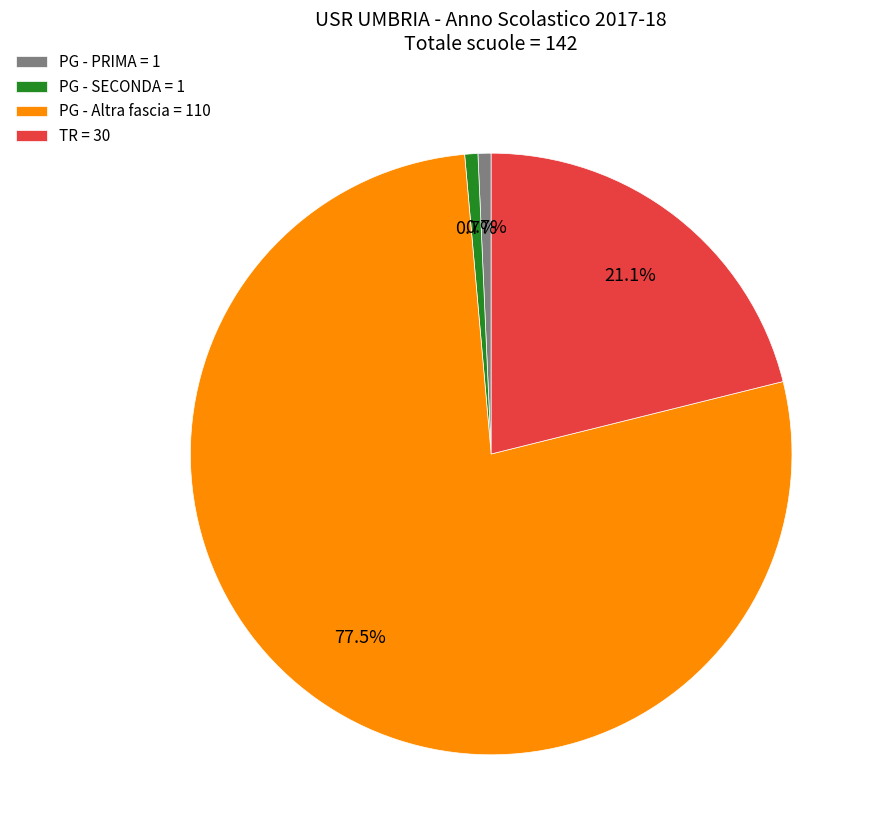

Between TR = 30 and PG - Altra fascia = 110, which is larger?

PG - Altra fascia = 110